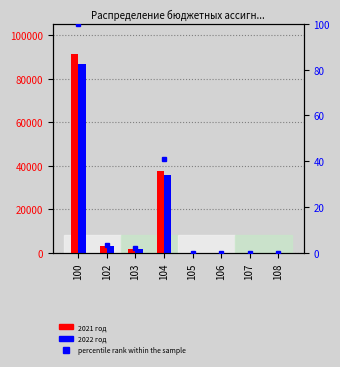

What is the difference between the second highest and second lowest values in the percentile rank within the sample series?

40.9